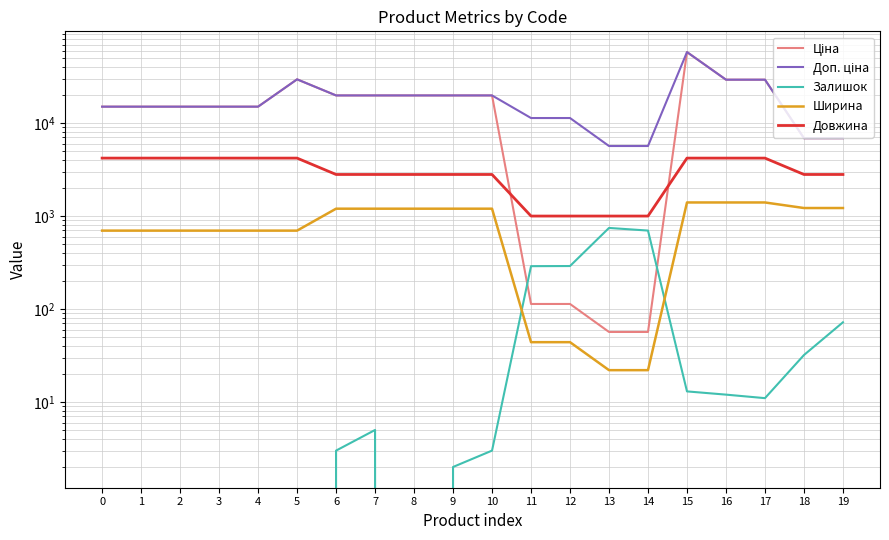

True or false: Ширина and Залишок cross at least once.

True